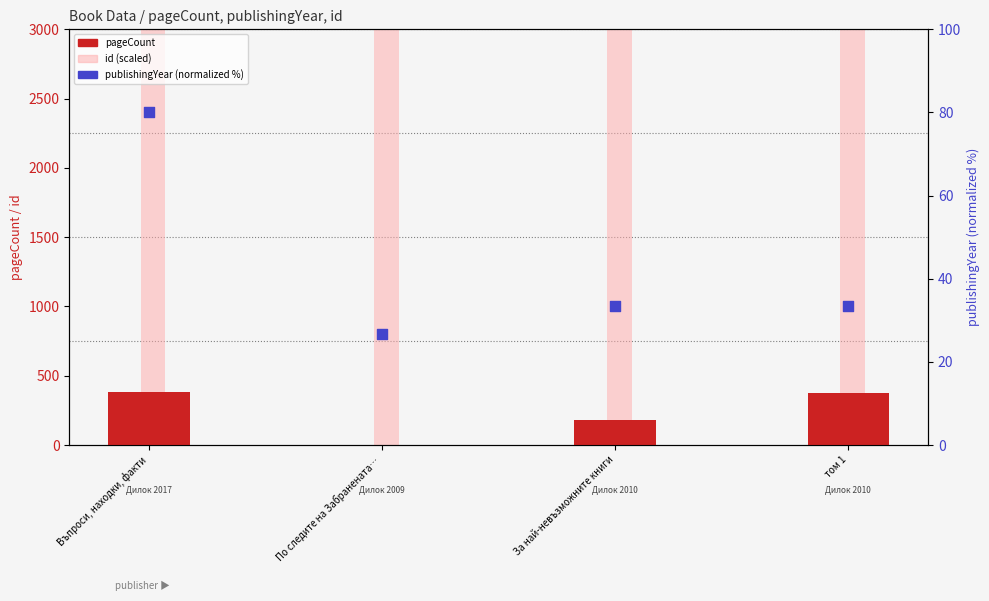

Which series contains the lowest Y value?

pageCount